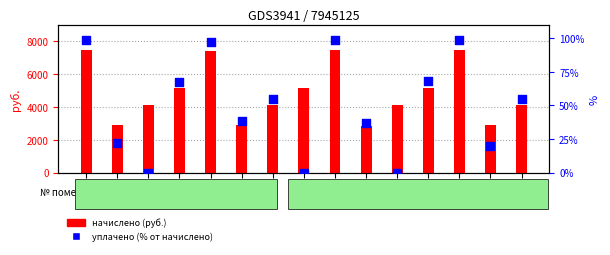

Which series contains the highest Y value?

начислено (руб.)